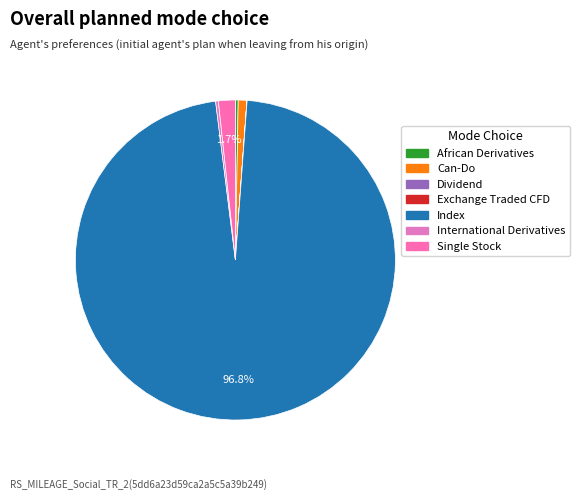

True or false: Can-Do accounts for 8% of the total.

False